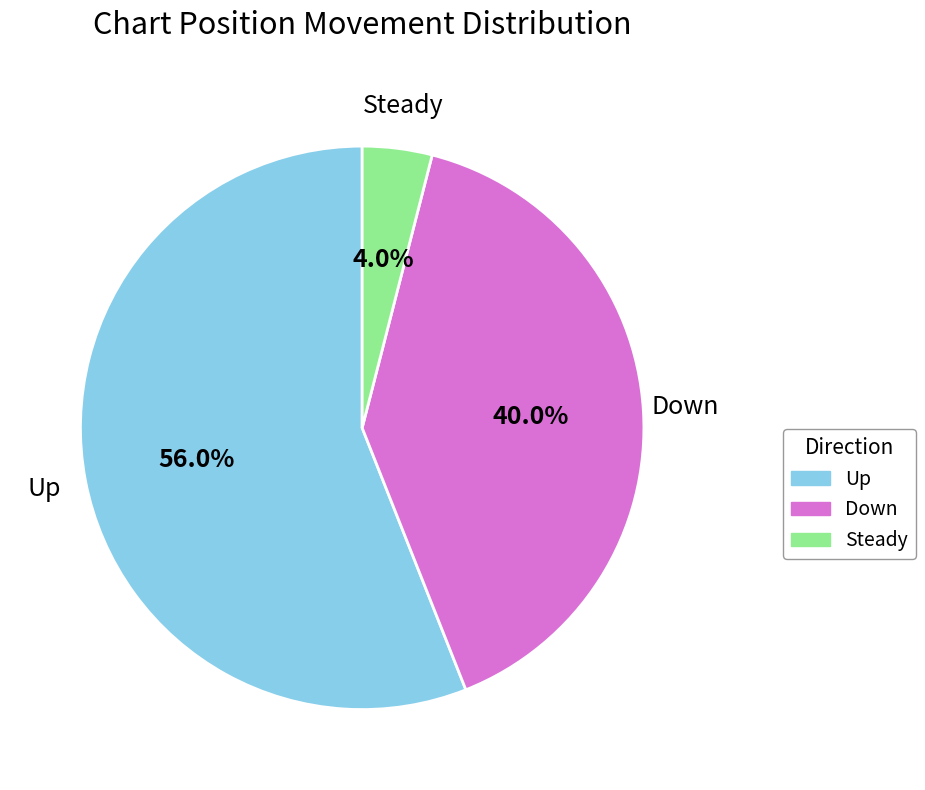

Is there any slice that represents more than half of the pie?

Yes